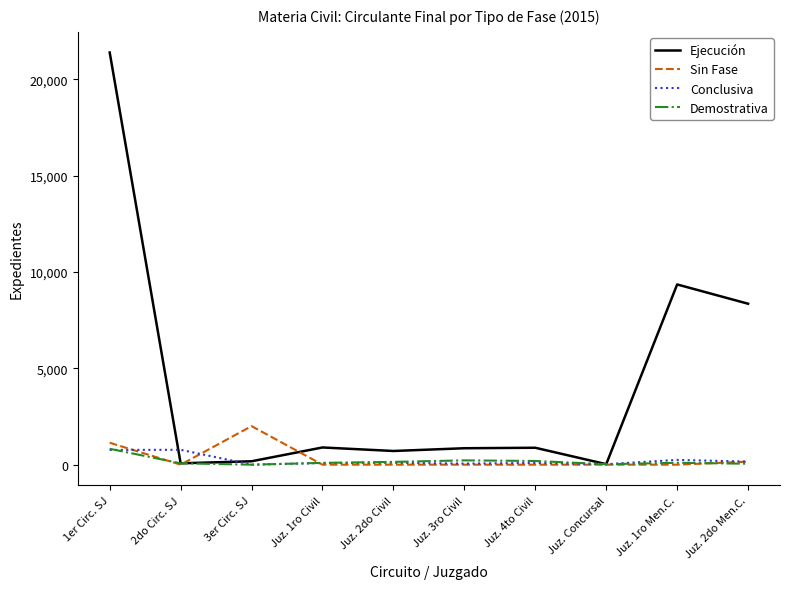

Which series has the largest total across all categories?

Ejecución